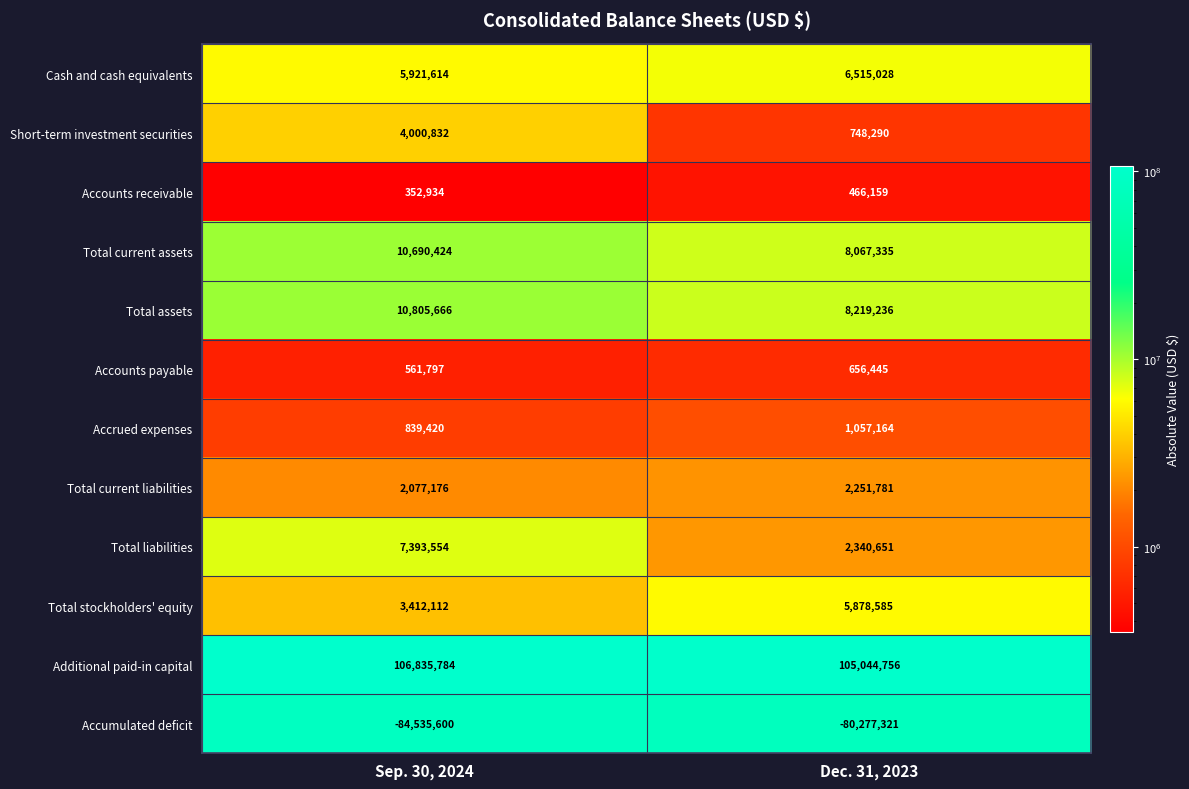

Which series changed the most between Sep. 30, 2024 and Dec. 31, 2023?

Total liabilities